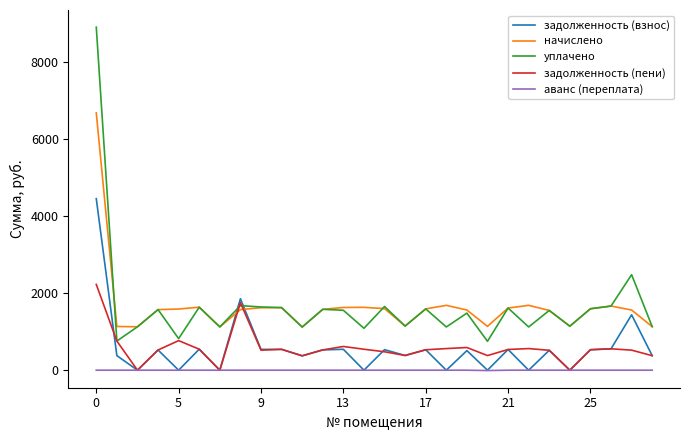

What is the maximum value for задолженность (взнос)?

4456.4